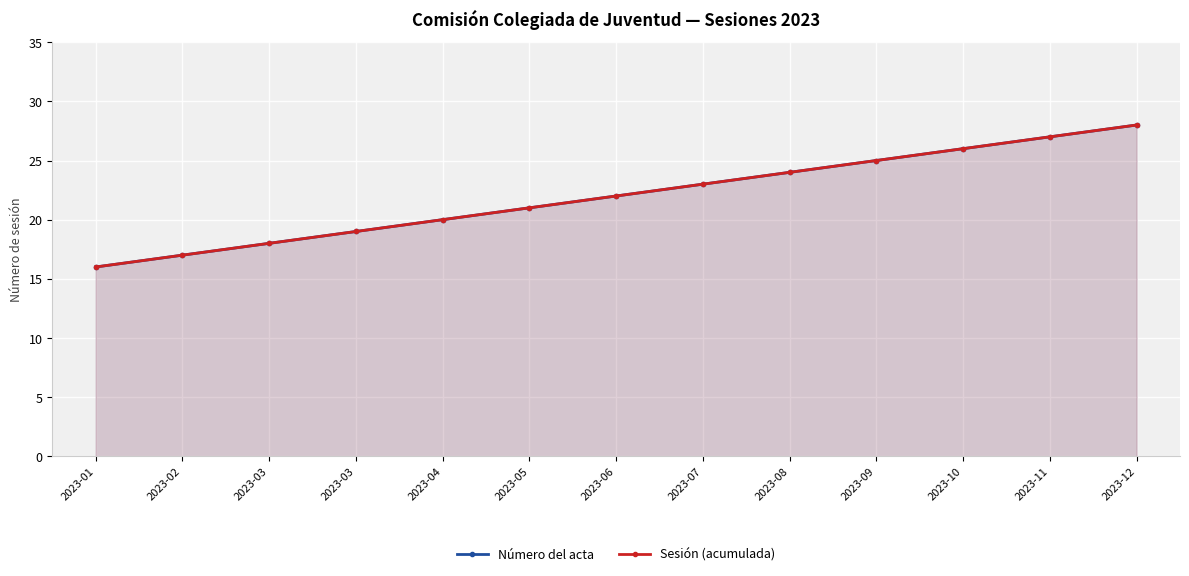

What is the sum of the Número del acta values at 2023-12 and 2023-06?

50